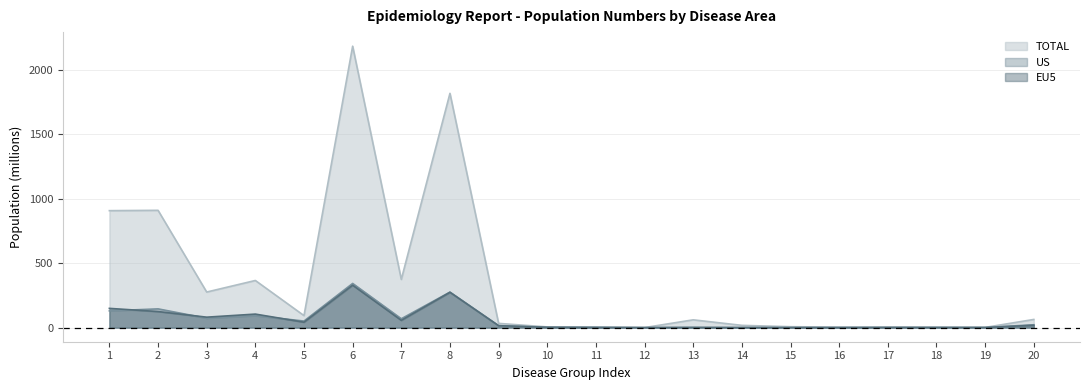

Reading left to right, extract all data points from this chart.

US: 1=130.2	2=145.8	3=73.1	4=92.7	5=51.2	6=343.2	7=69.1	8=276.0	9=15.0	10=3.1	11=3.4	12=0.5	13=1.2	14=0.5	15=0.2	16=0.1	17=1.8	18=1.4	19=1.1	20=22.4
EU5: 1=149.6	2=124.9	3=81.4	4=105.2	5=42.3	6=329.6	7=56.6	8=274.5	9=15.2	10=2.2	11=0.0	12=0.0	13=1.4	14=0.3	15=0.1	16=0.1	17=0.9	18=0.8	19=0.7	20=18.4
TOTAL: 1=908.3	2=910.9	3=276.4	4=366.1	5=93.5	6=2185.3	7=374.5	8=1819.1	9=33.1	10=5.7	11=3.4	12=0.5	13=60.7	14=17.8	15=7.3	16=4.4	17=2.8	18=2.2	19=1.9	20=63.6